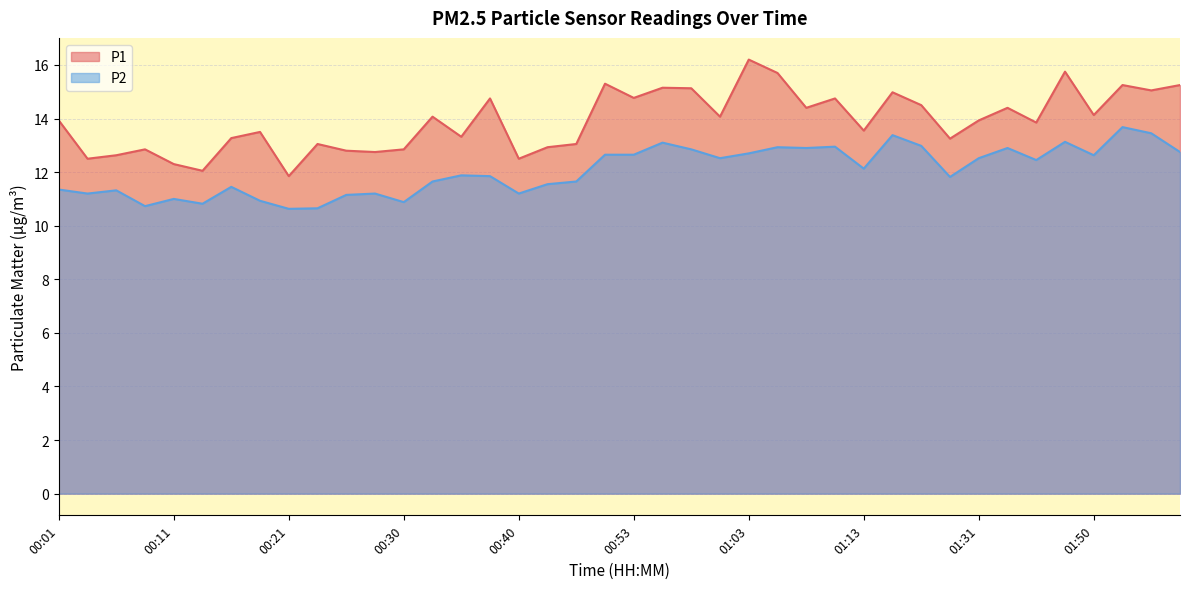

What is the value of the P2 point at the 28th from the left?

12.9